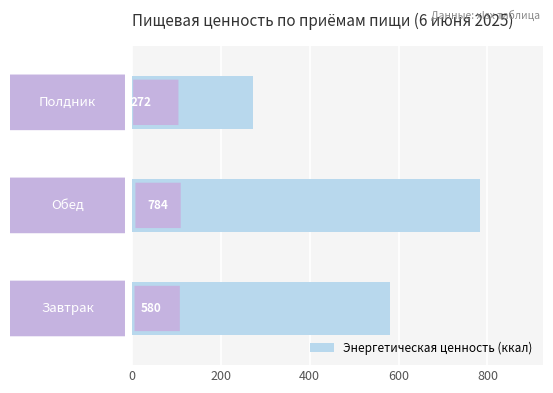

How many data points are above 580?

2